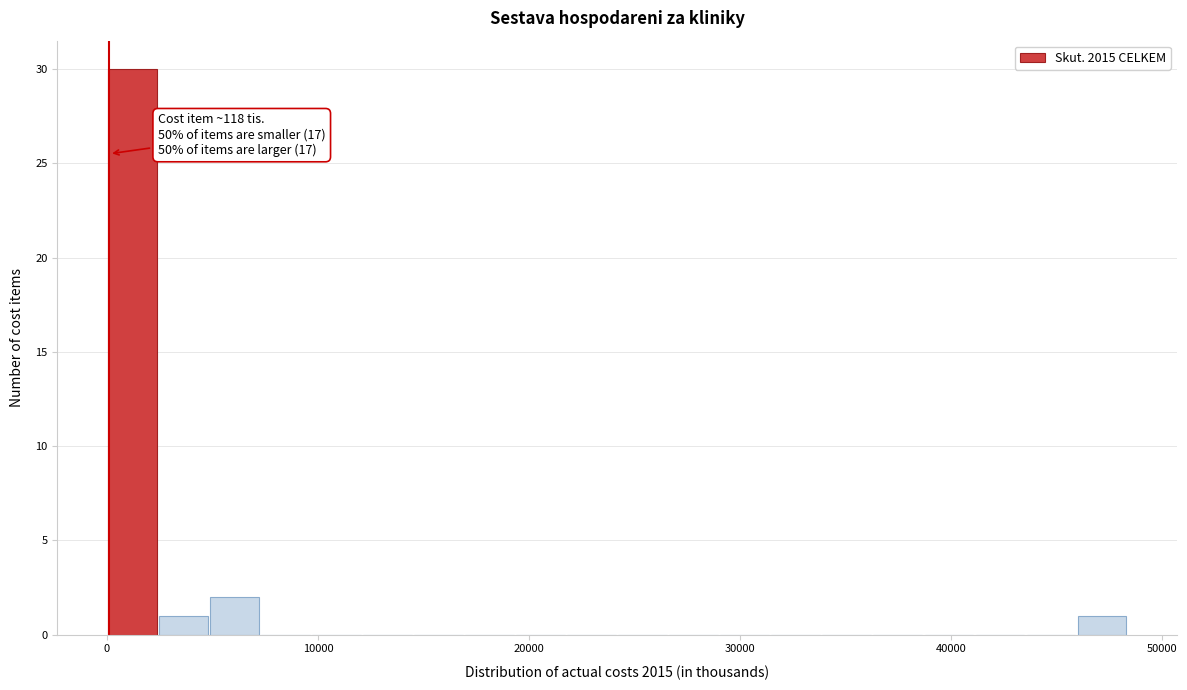

Around what value on the x-axis is the tallest bar? Give the approximate position of its centre, as read against the axis.

1000